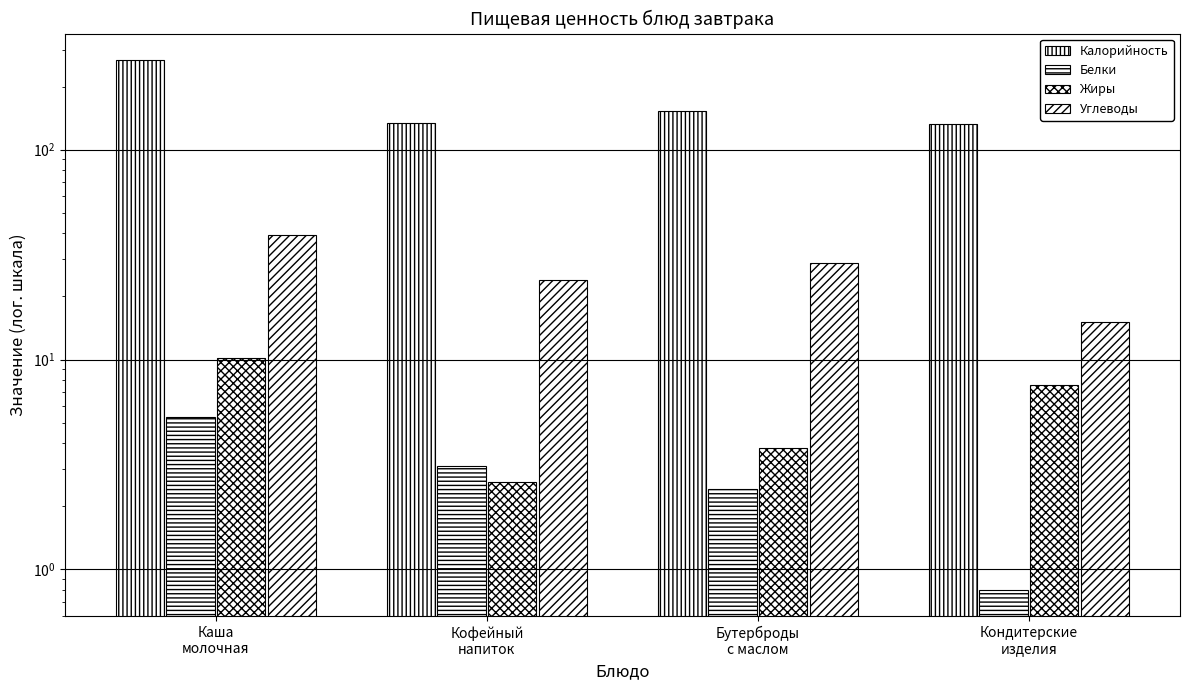

What is the difference between the maximum and minimum values in the Белки series?

4.6